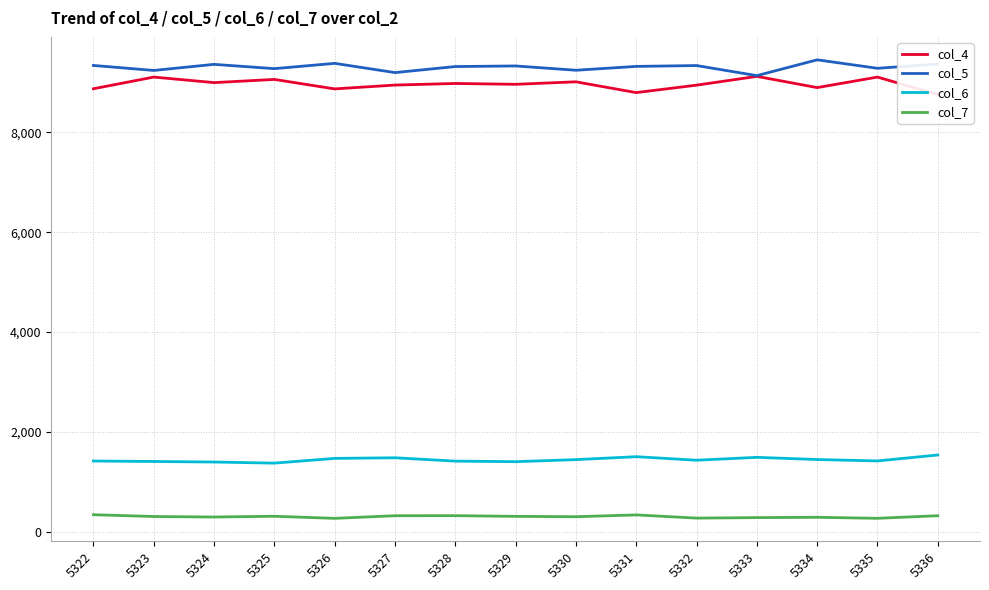

Which label corresponds to the smallest value in the chart?

5326